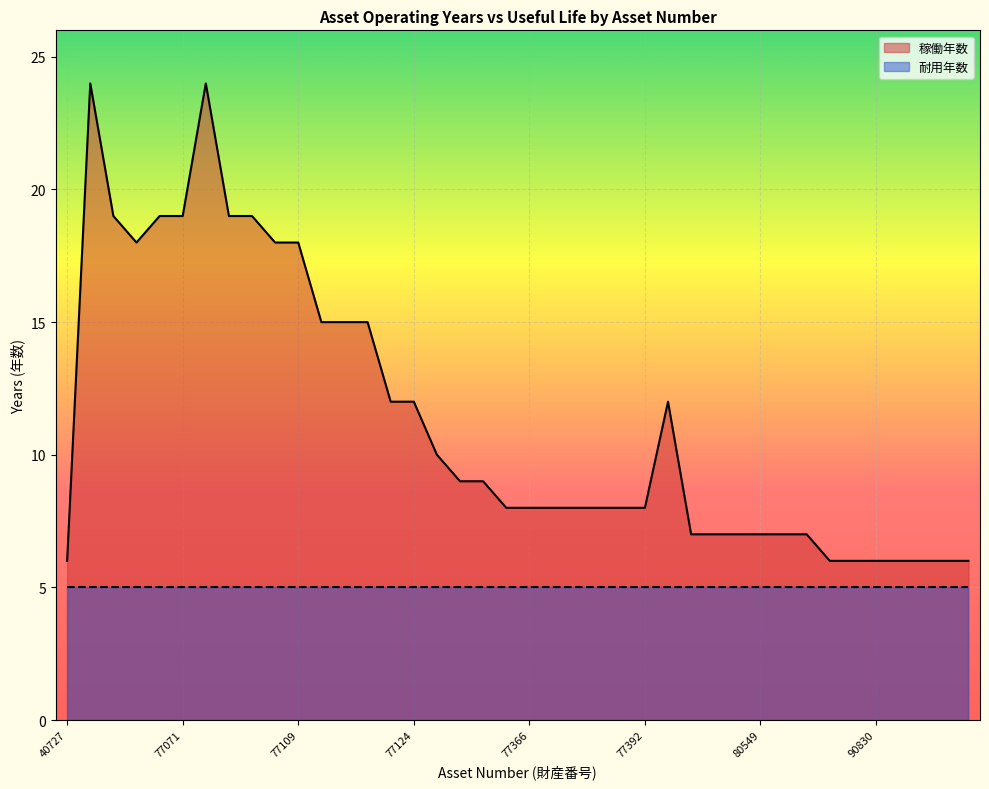

What is the change in value from 80548 to 90834?

-1